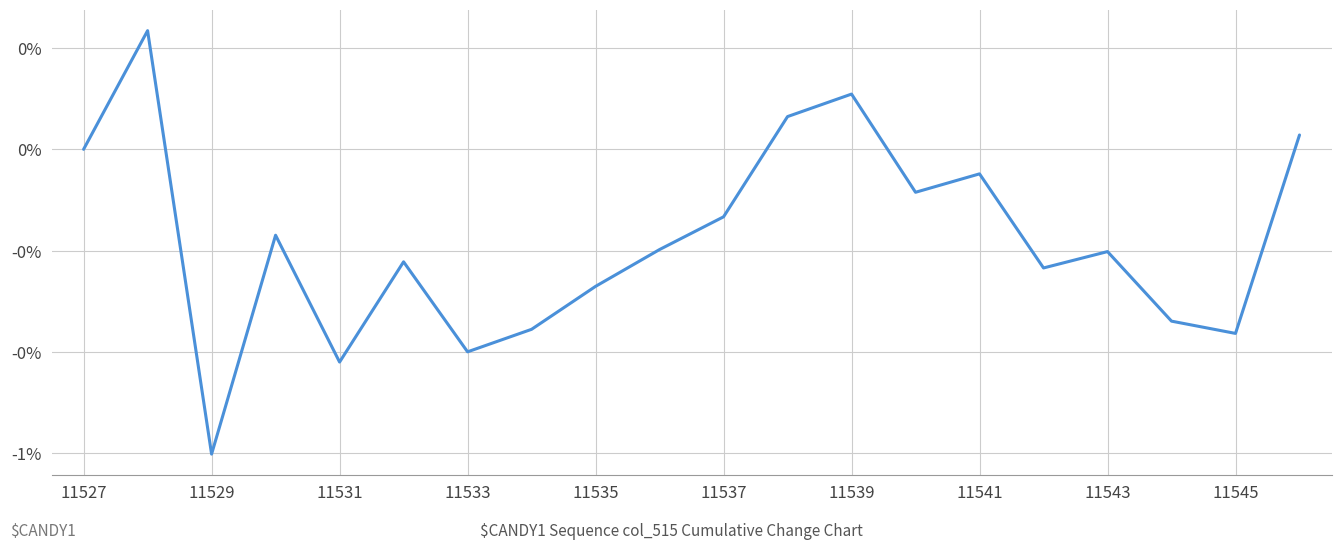

What is the greatest value displayed?

0.2